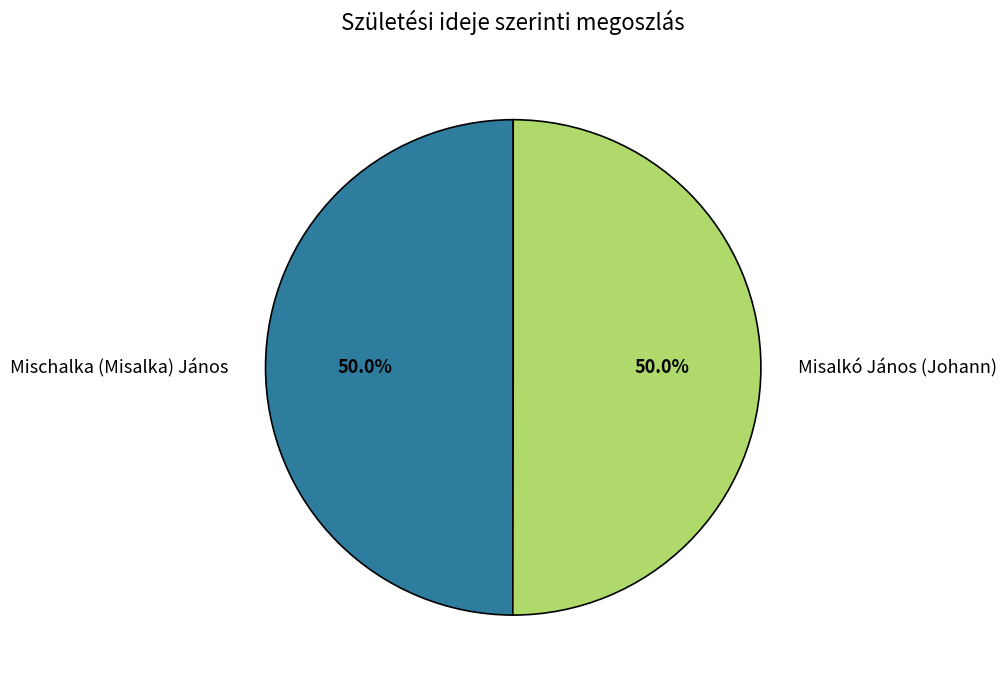

Approximately how many times larger is the value at Misalkó János (Johann) compared to Mischalka (Misalka) János?

1.0